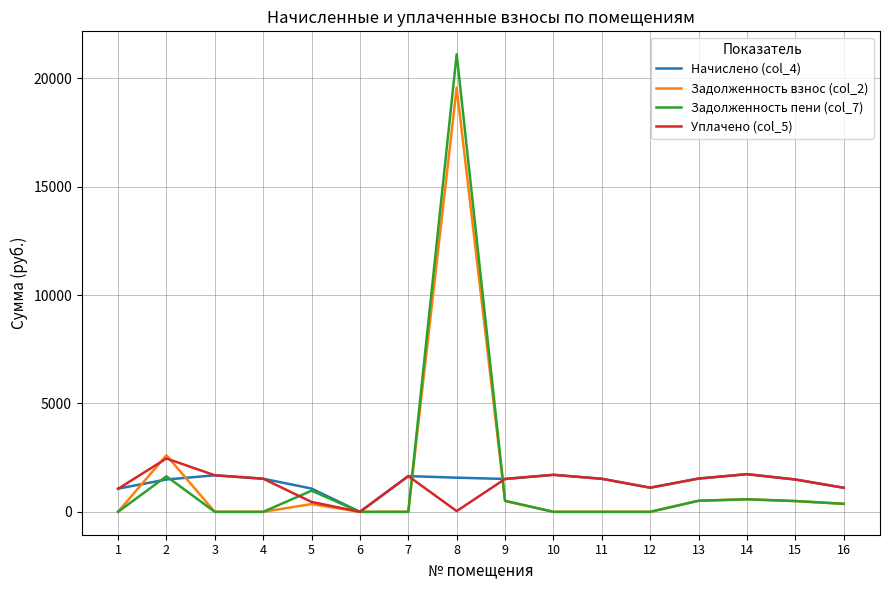

Where is Задолженность пени (col_7) nearest to the value 10558?

2